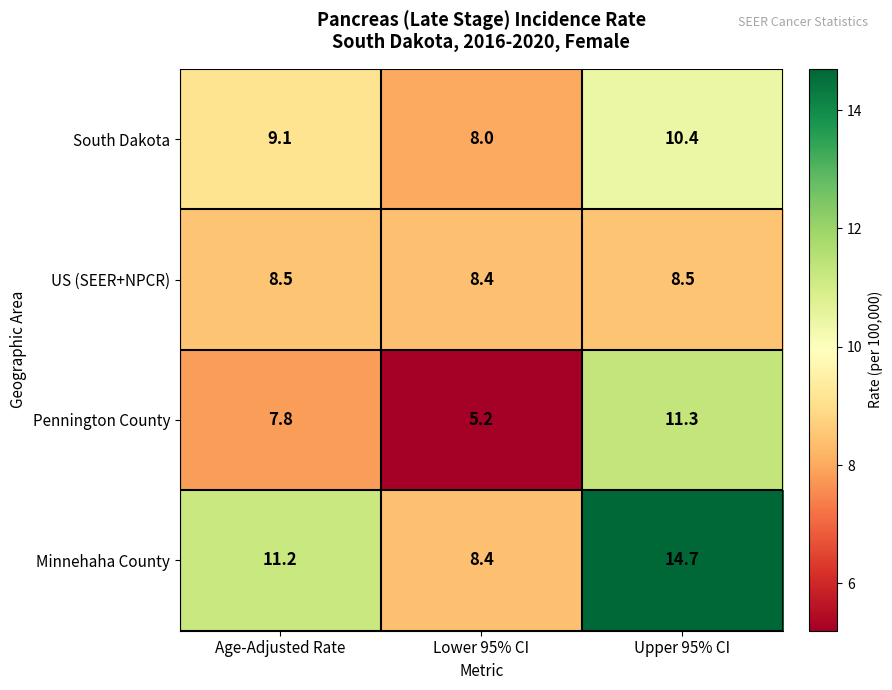

Rank the categories by South Dakota value from highest to lowest.

Upper 95% CI, Age-Adjusted Rate, Lower 95% CI